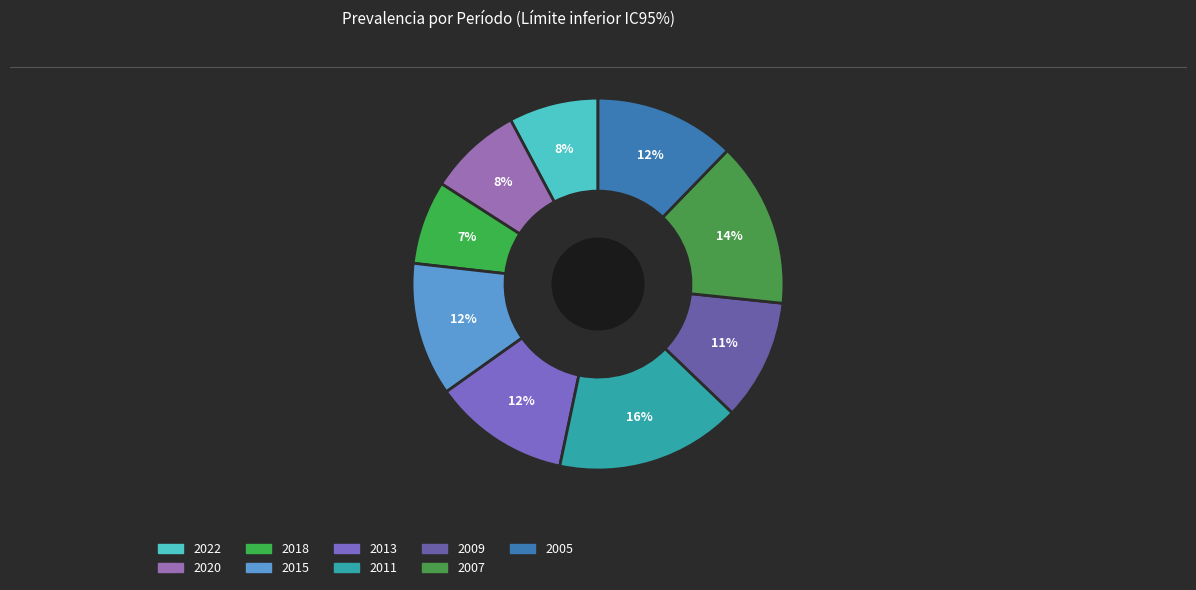

What percentage is the 2009 slice, to the nearest percent?

11%